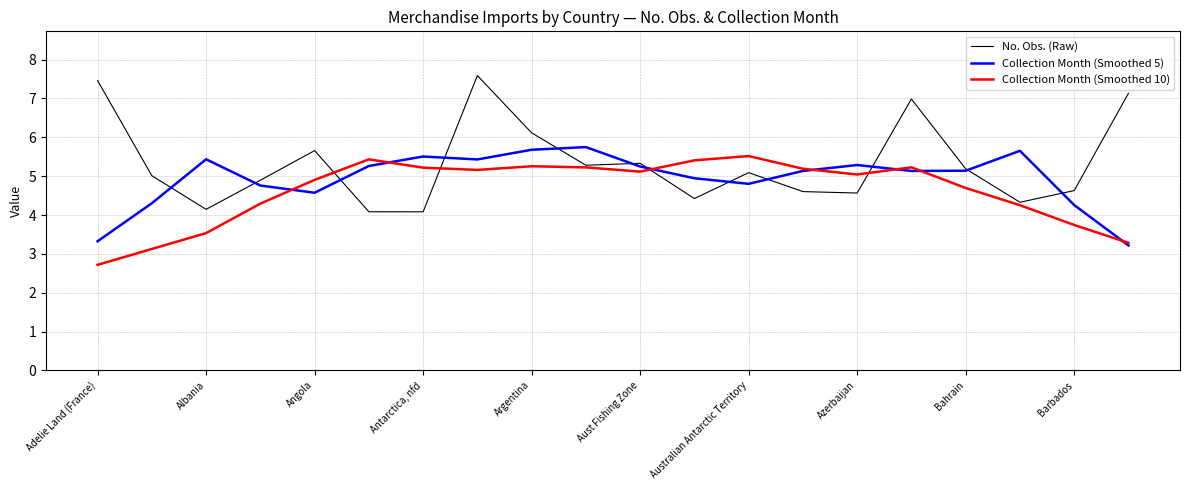

Which series has the widest spread of values?

No. Obs. (Raw)